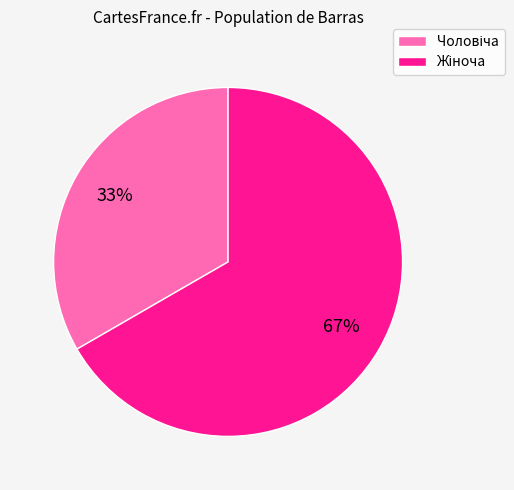

Is there a majority slice in this chart?

Yes